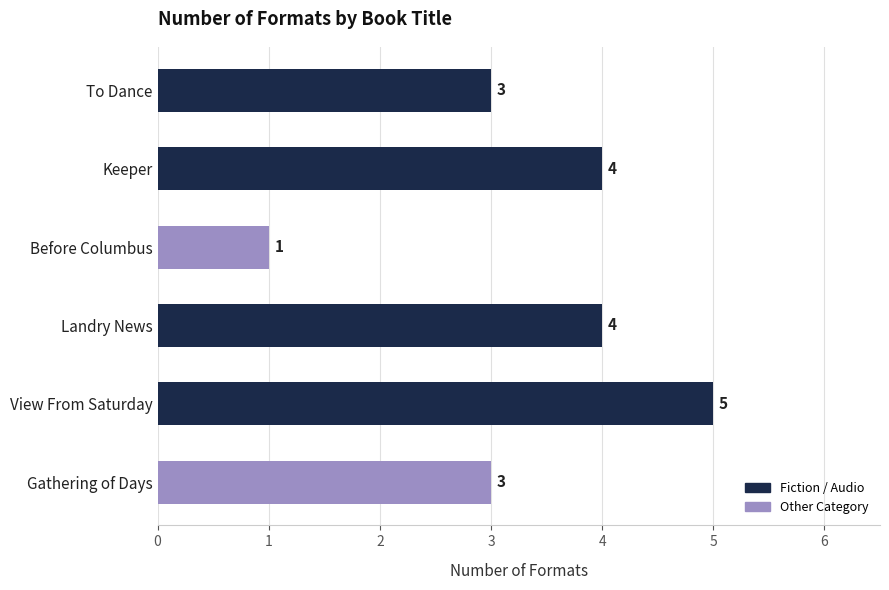

Reading bottom to top, list all the values displayed in this chart.

Gathering of Days=3	View From Saturday=5	Landry News=4	Before Columbus=1	Keeper=4	To Dance=3